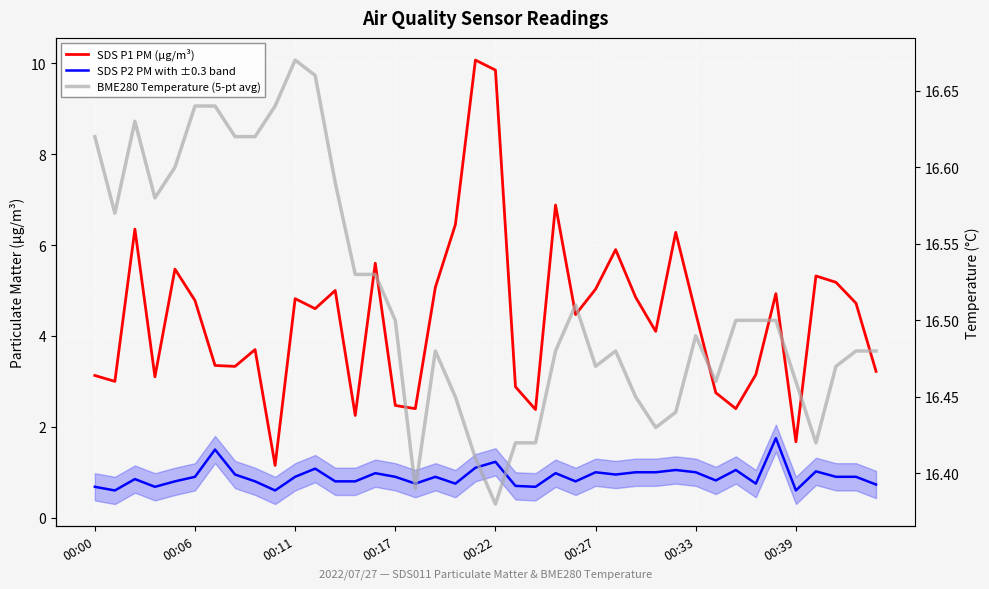

How many lines are shown in the chart?

3